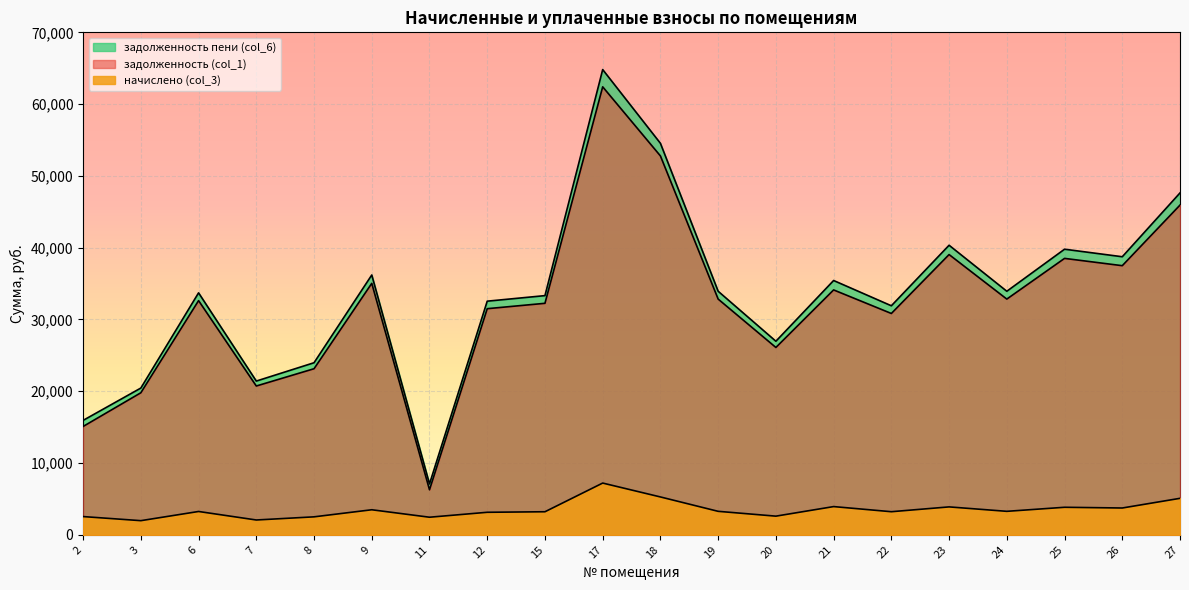

Where is the first local maximum for задолженность (col_1)?

6